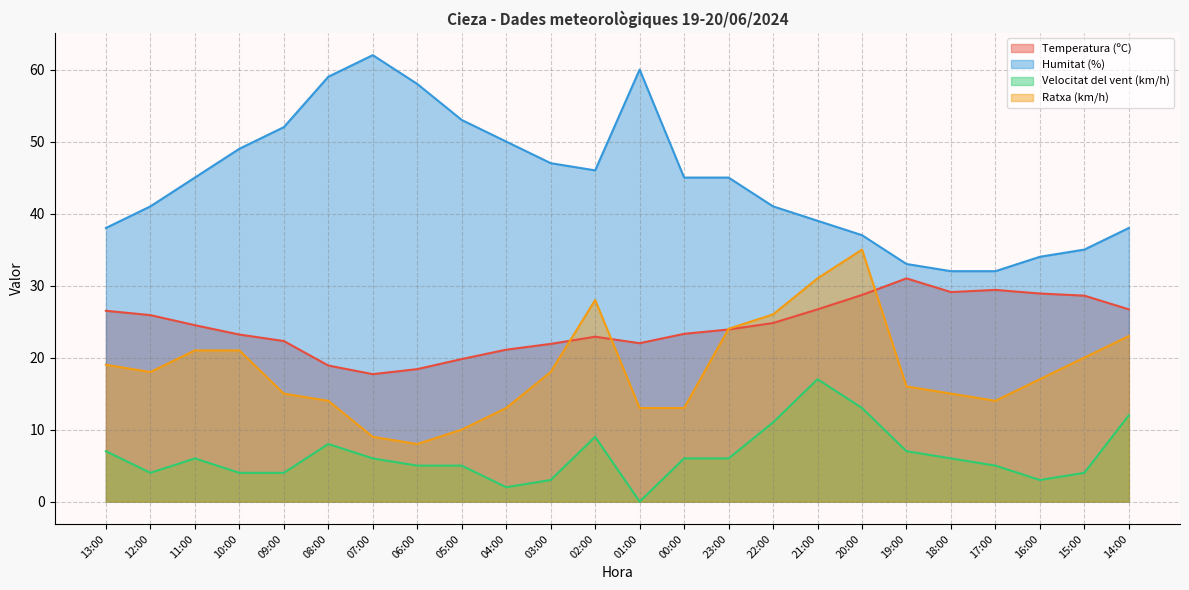

Count the number of data series in this chart.

4